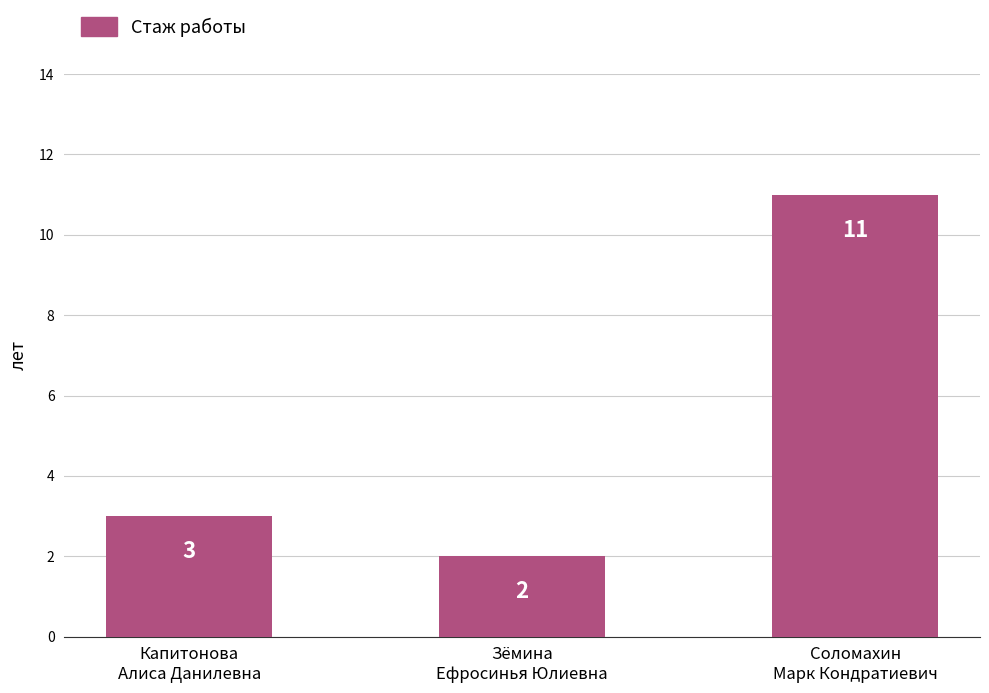

Are the bars grouped side by side (vs. stacked)?

No